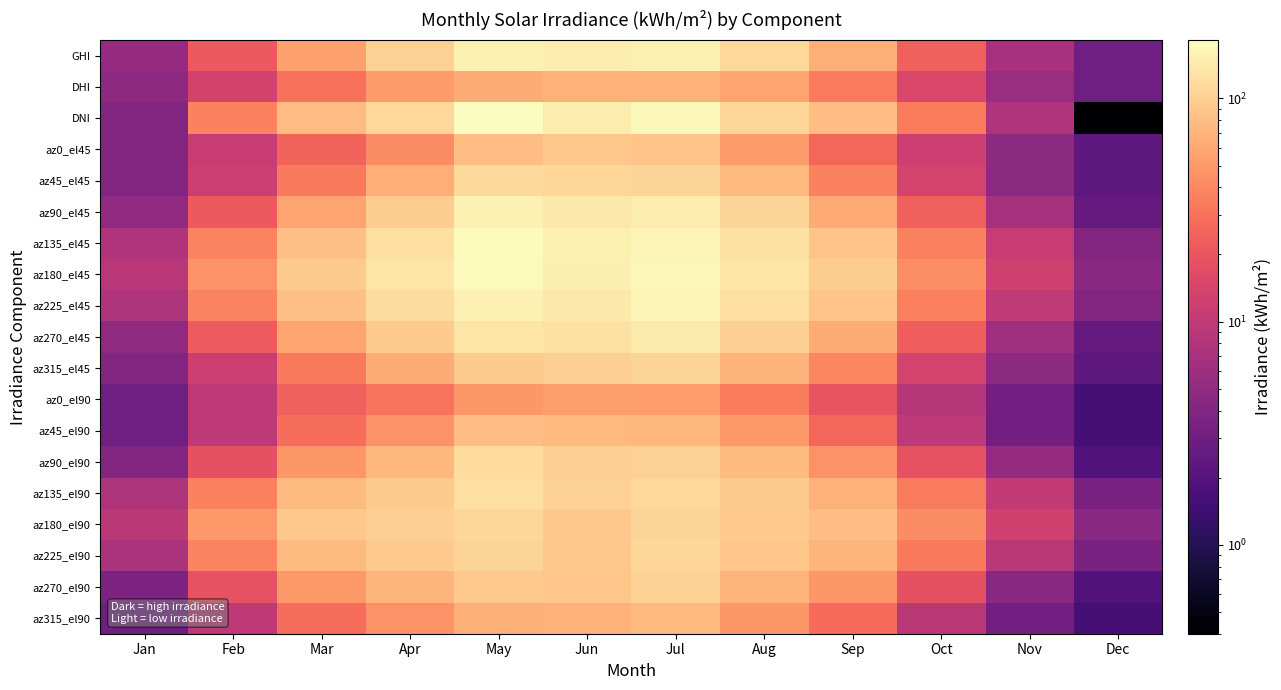

What is the maximum value shown in the chart?

183.0